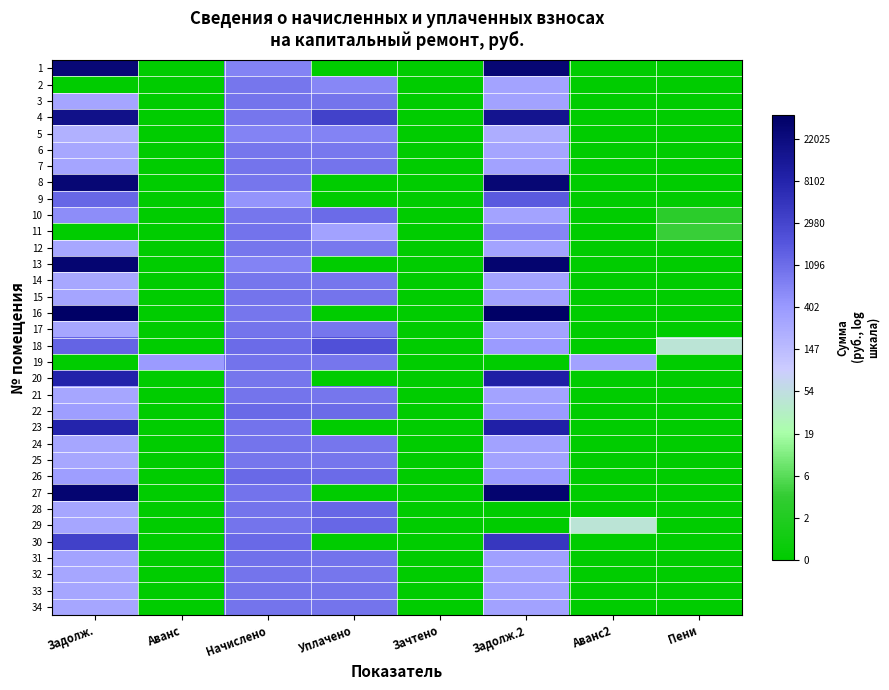

Rank the series by their maximum value, from highest to lowest.

16, 27, 13, 8, 1, 4, 20, 23, 30, 18, 9, 29, 28, 22, 26, 10, 31, 19, 11, 3, 7, 15, 34, 33, 24, 32, 21, 17, 2, 14, 25, 12, 6, 5